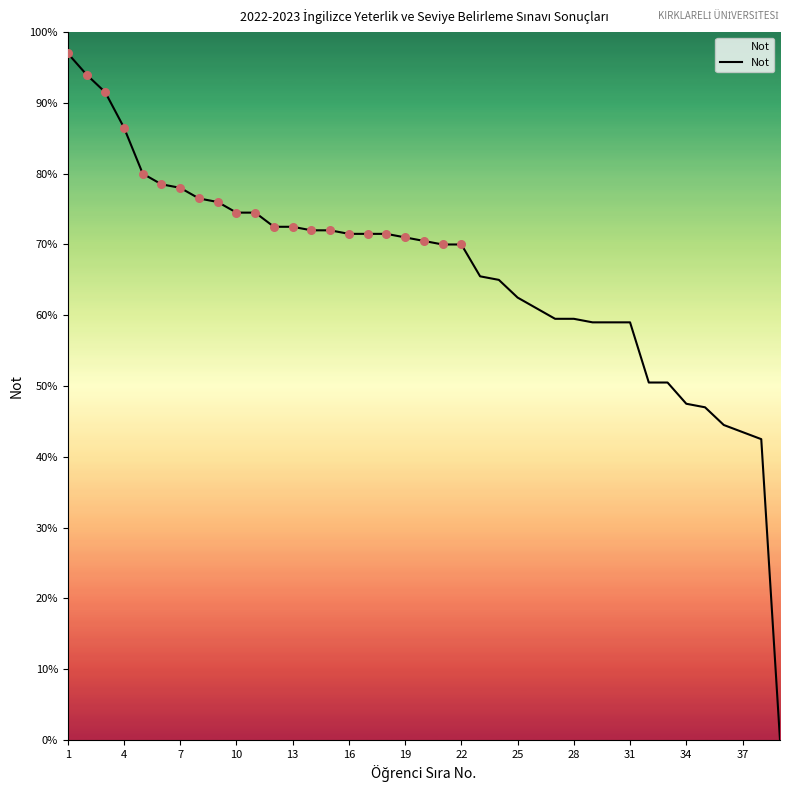

What is the difference between the maximum and minimum values?

97.0